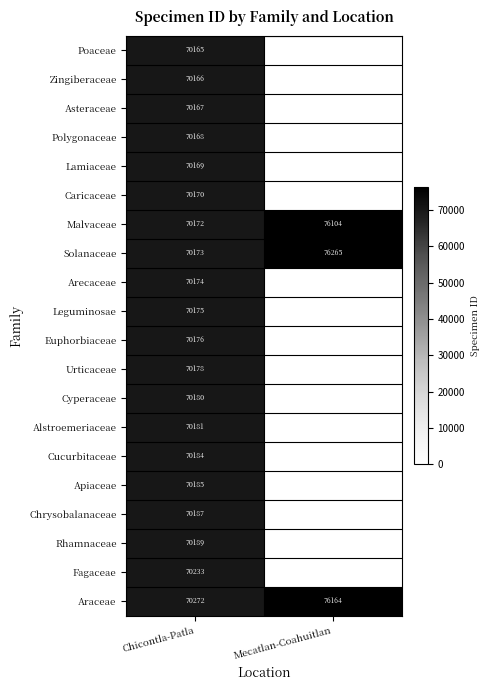

What is the total value across all series at Chicontla-Patla?

1403664